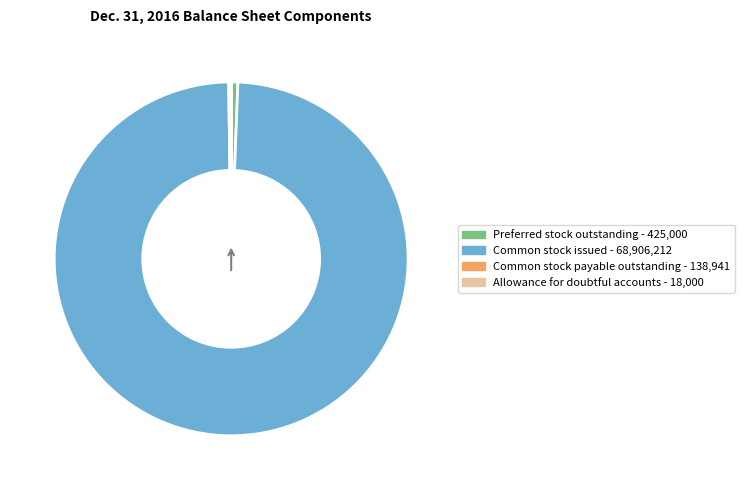

Do Preferred stock outstanding and Common stock issued together represent more than half of the pie?

Yes